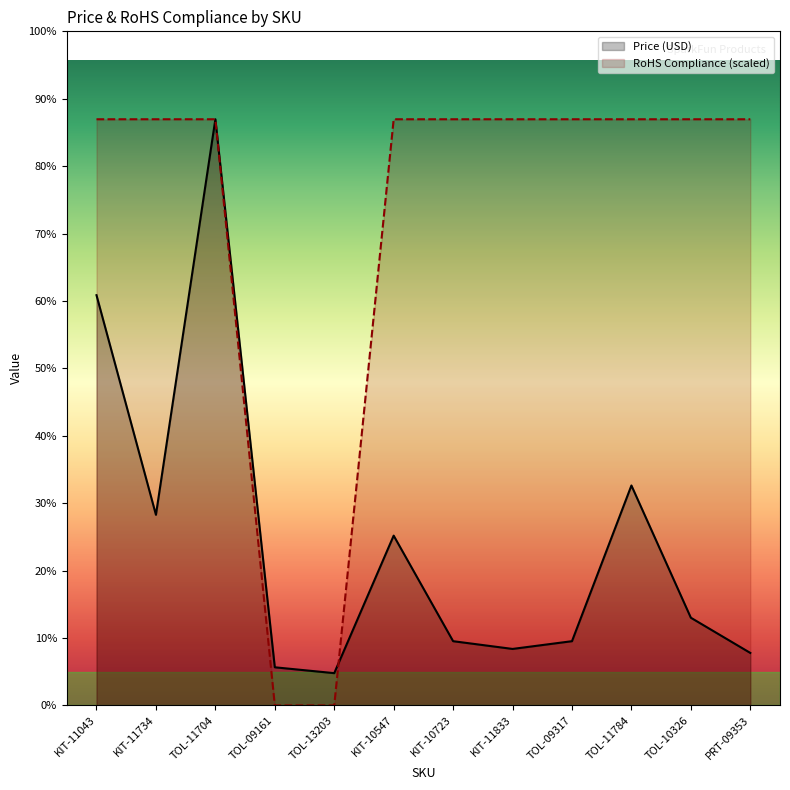

How many lines are shown in the chart?

2